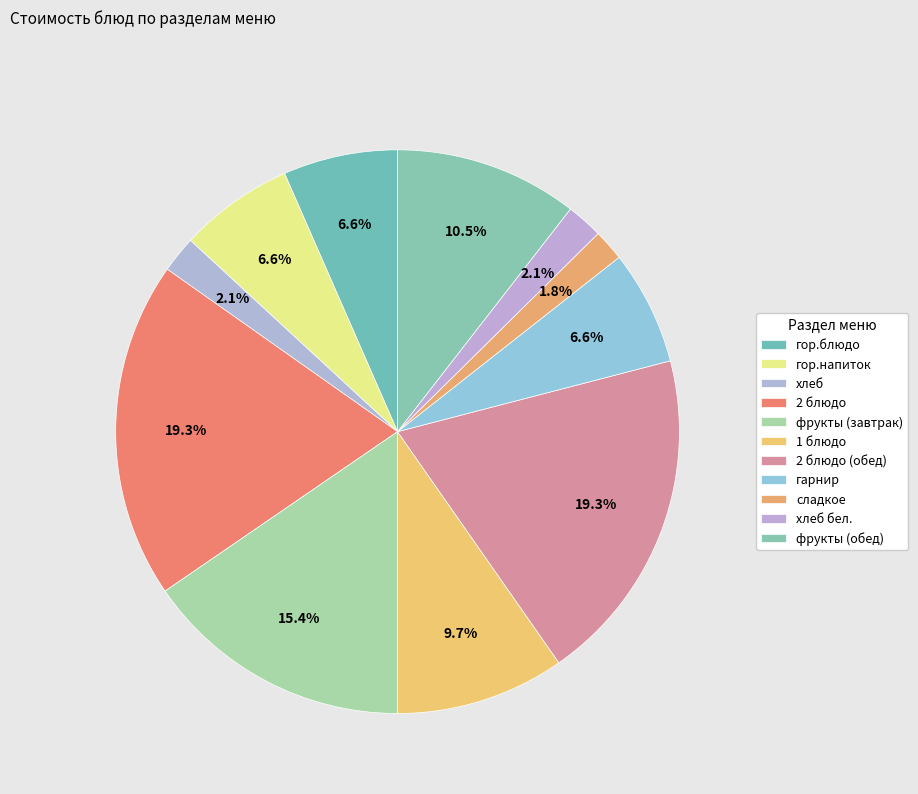

To the nearest percent, what portion does сладкое represent?

2%